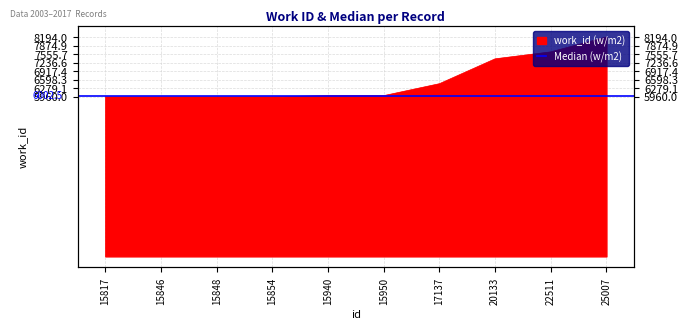

At which category does the chart reach its peak across all series?

25007